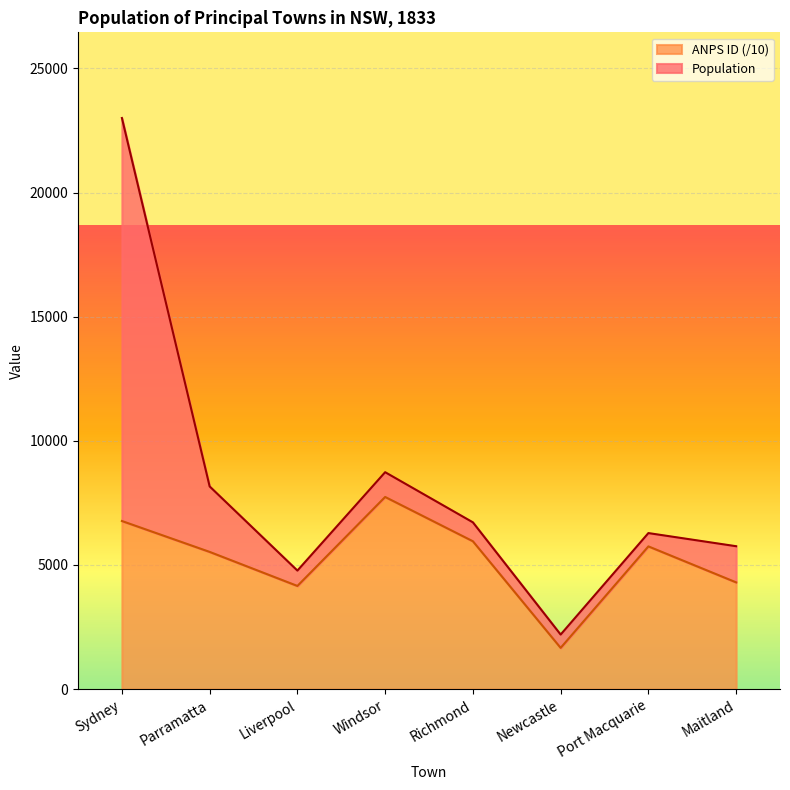

What is the label of the 8th point from the left?

Maitland